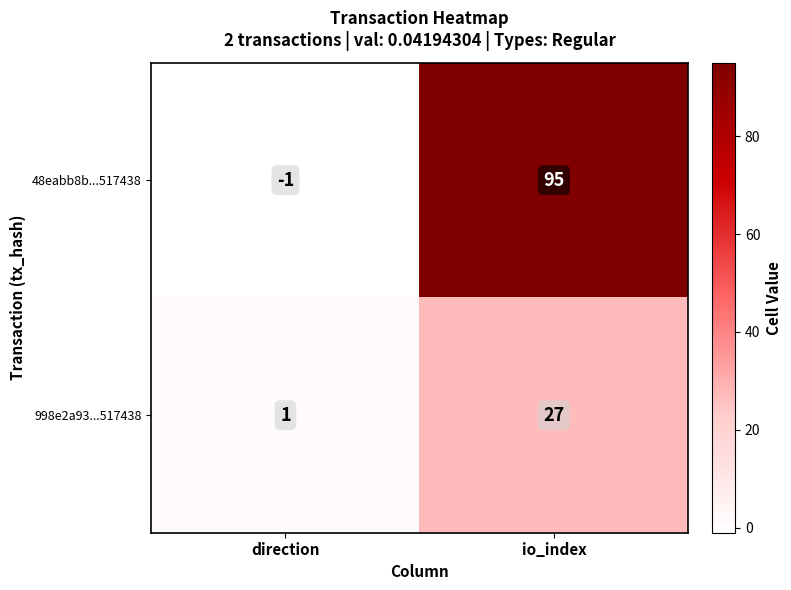

What is the minimum value shown in the chart?

-1